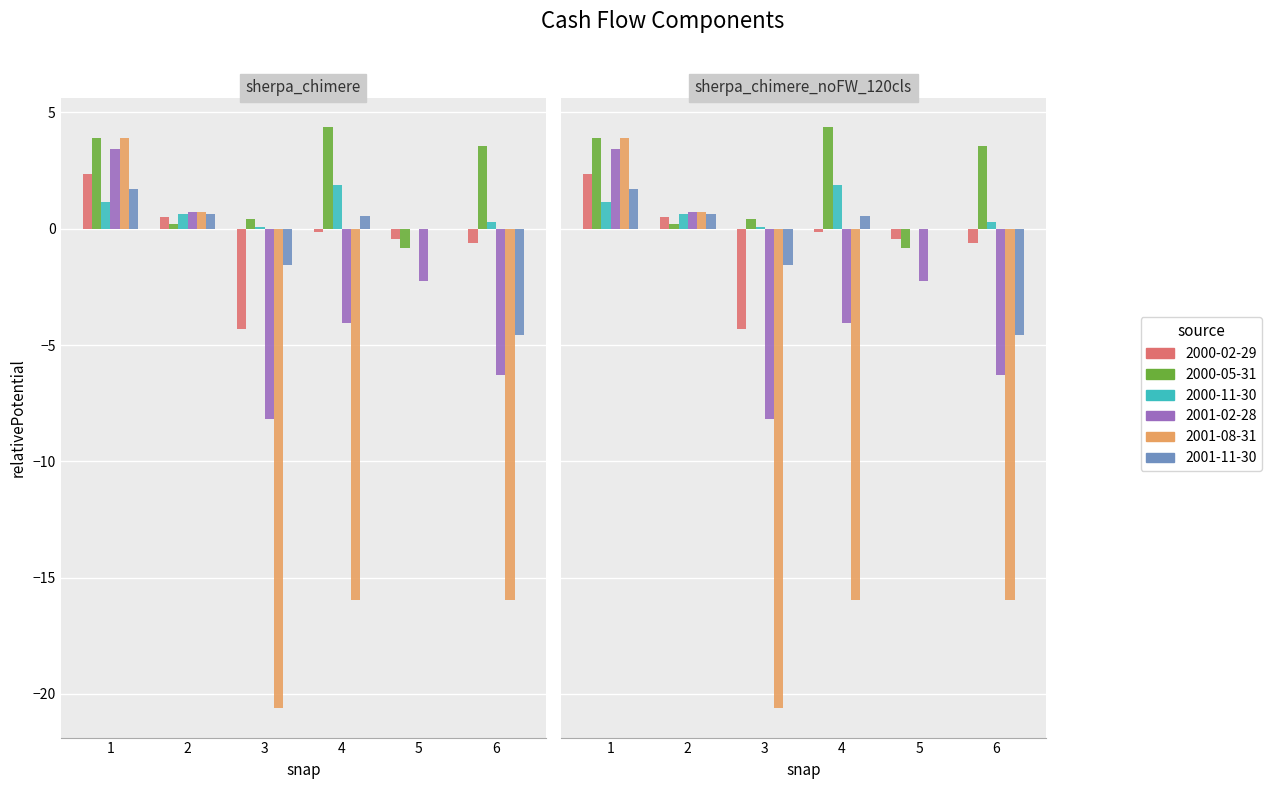

True or false: 2001-11-30 has a value of 0.9 at 1.

False